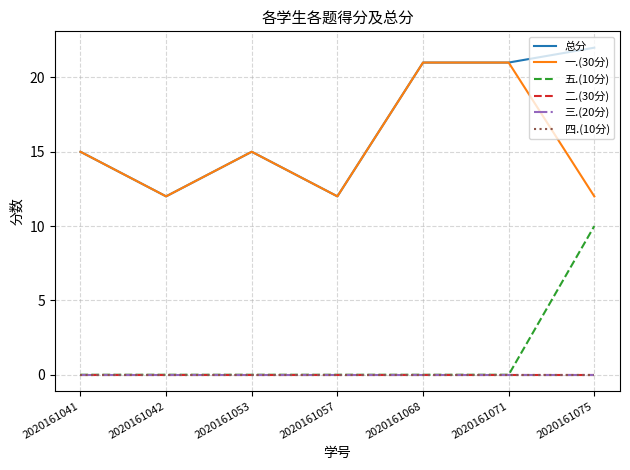

True or false: 五.(10分) has a value of -5 at 2020161041.

False